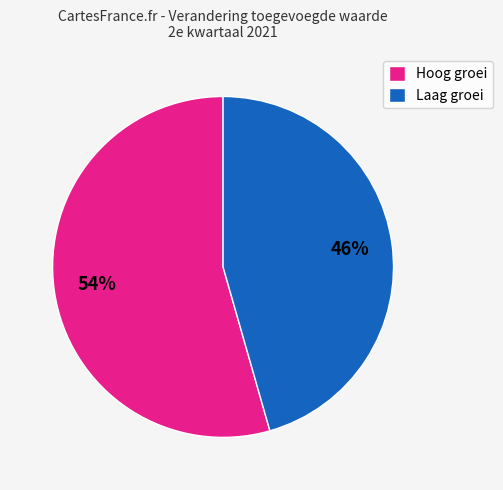

What is the smallest slice in the pie chart?

Laag groei